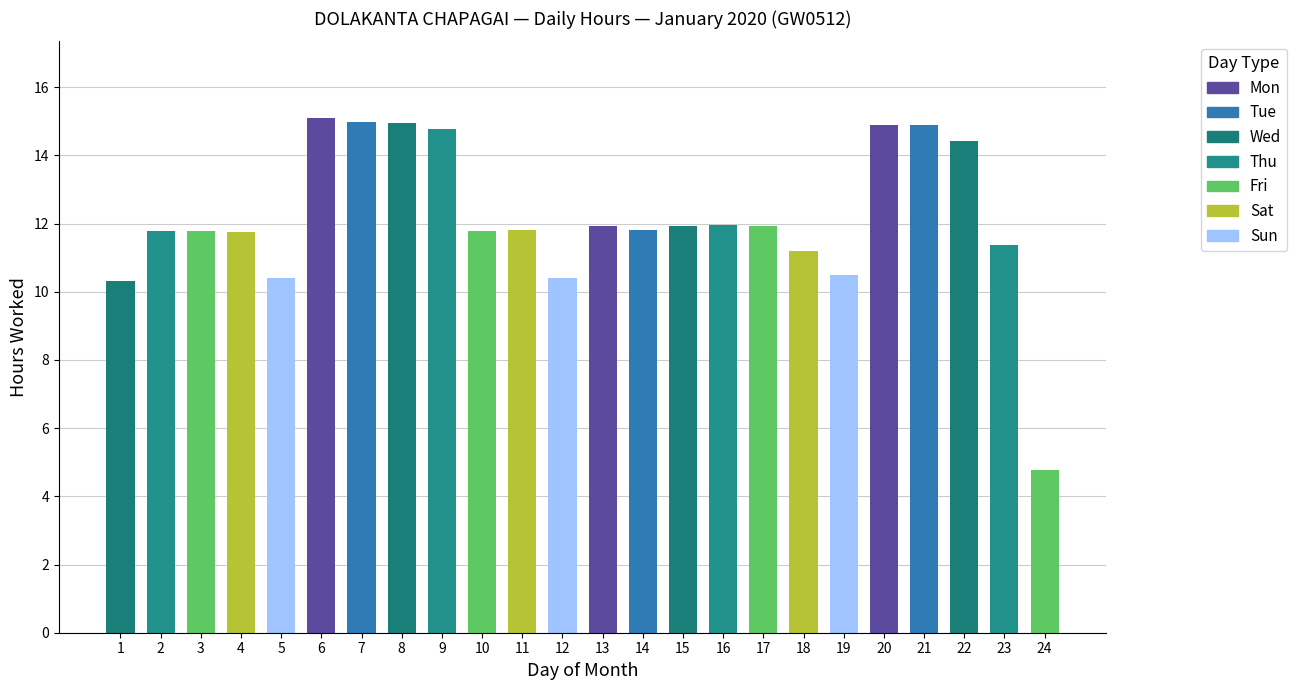

Is it true that the value at 6 is 15.1?

True